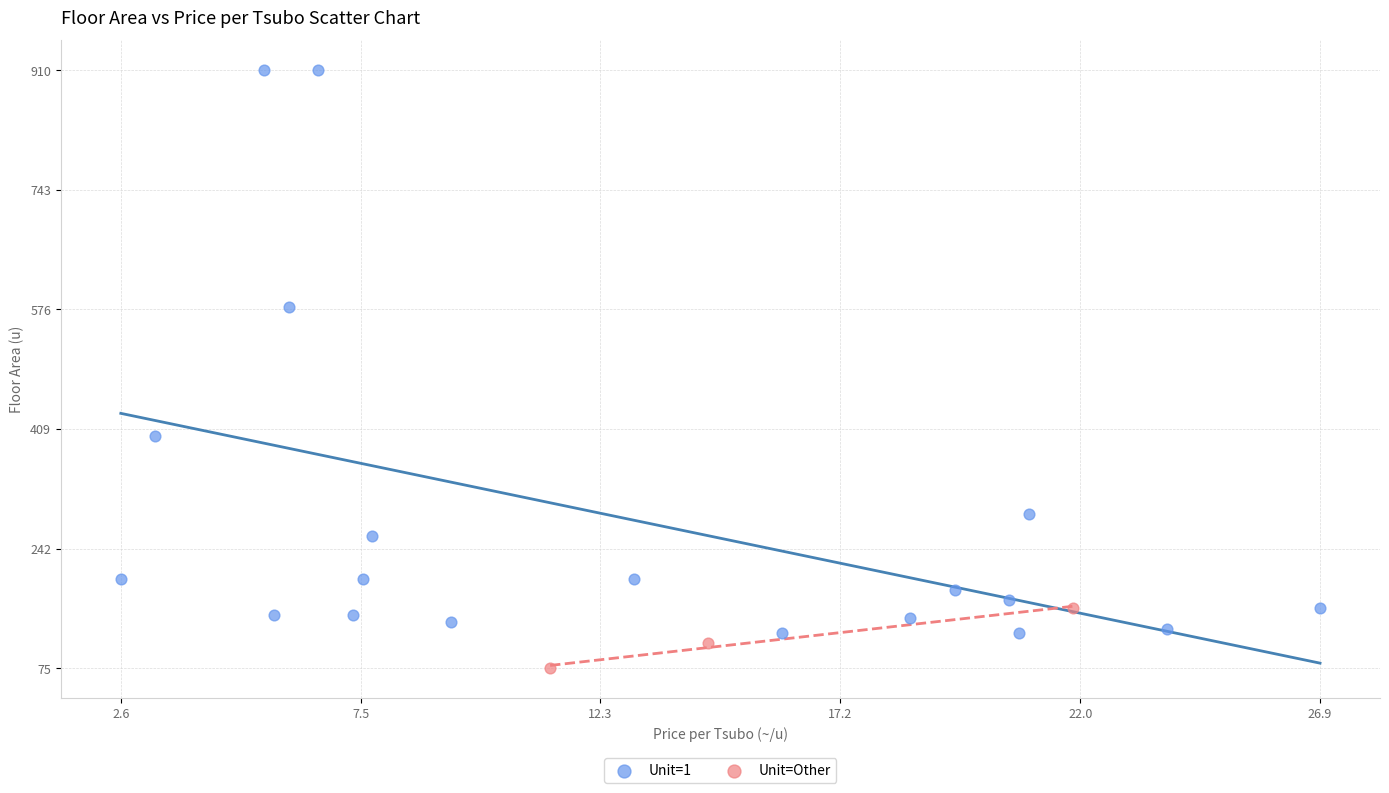

Which series has the widest spread of Y values?

Unit=1